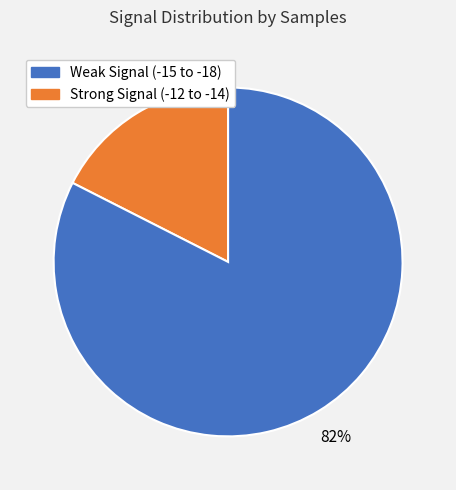

Does any single category account for the majority?

Yes